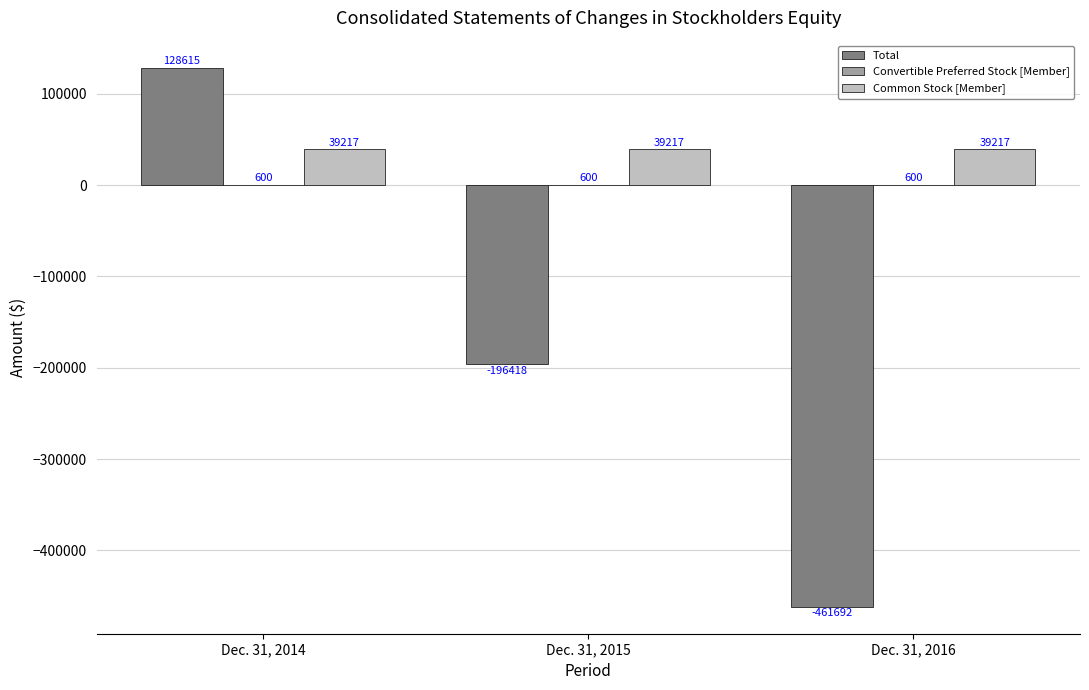

Which series changed the most between Dec. 31, 2014 and Dec. 31, 2016?

Total